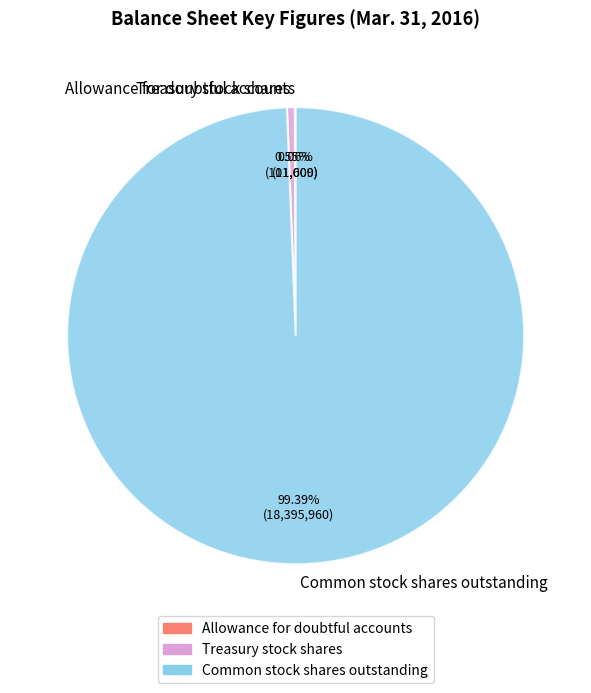

Combined, do Common stock shares outstanding and Treasury stock shares account for over 50%?

Yes